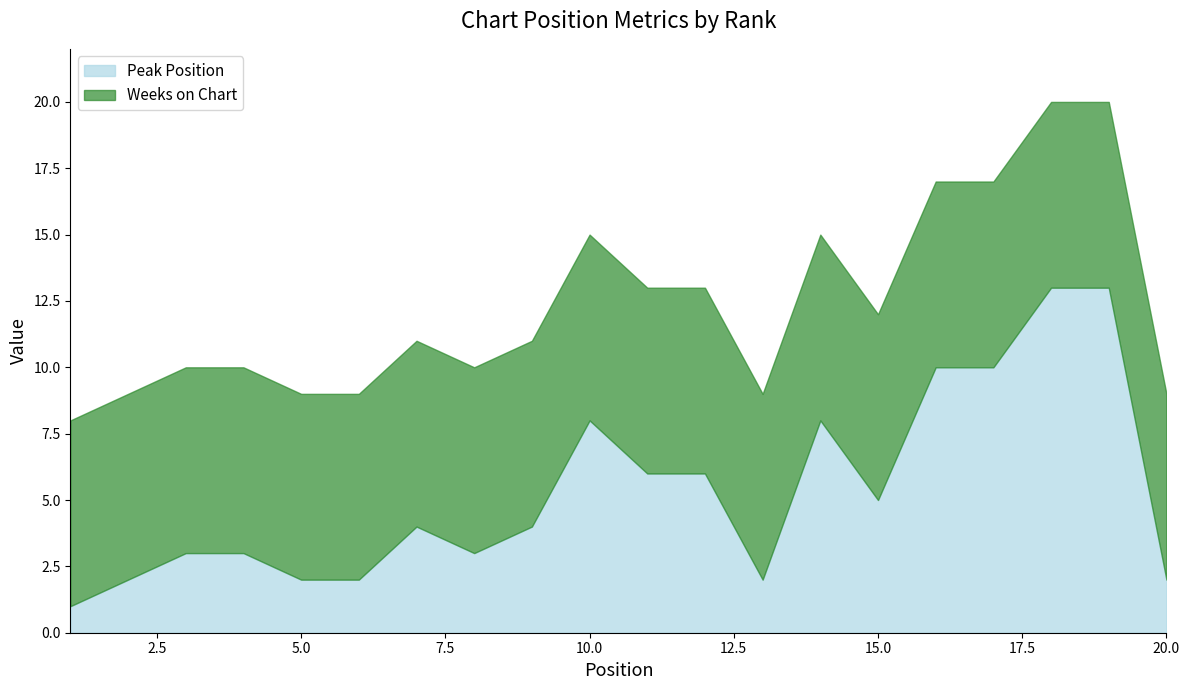

Rank the series at 15 from highest to lowest value.

Weeks on Chart, Peak Position